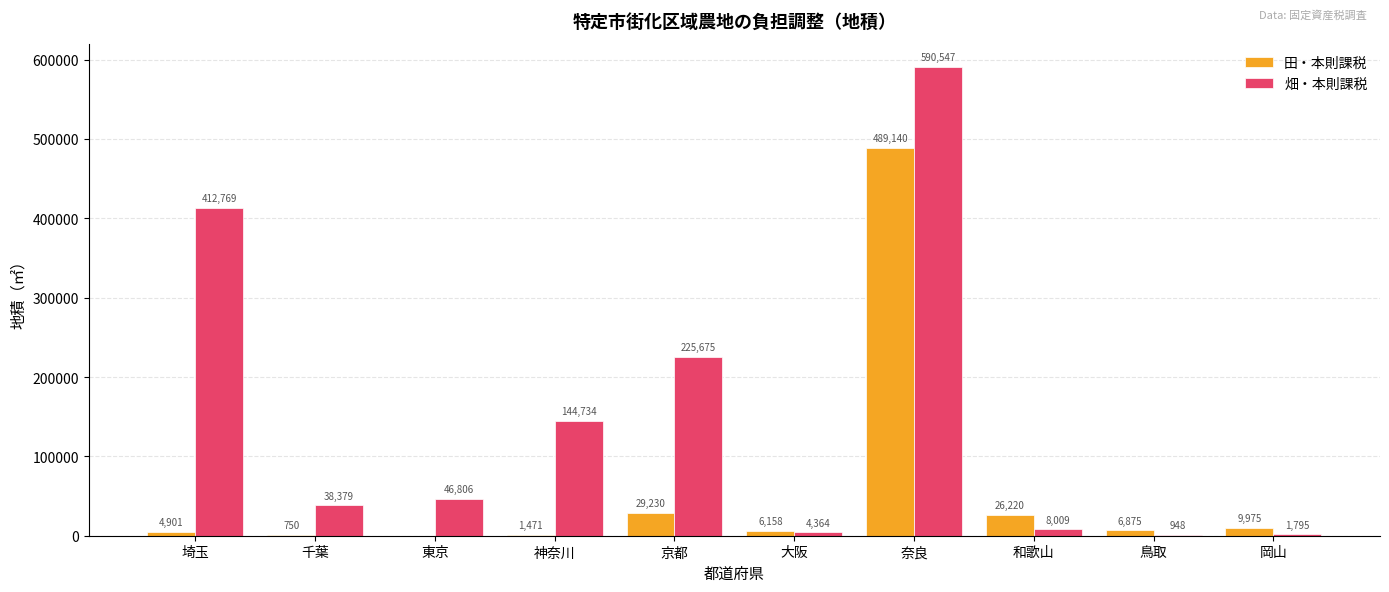

How many categories are shown in the chart?

10